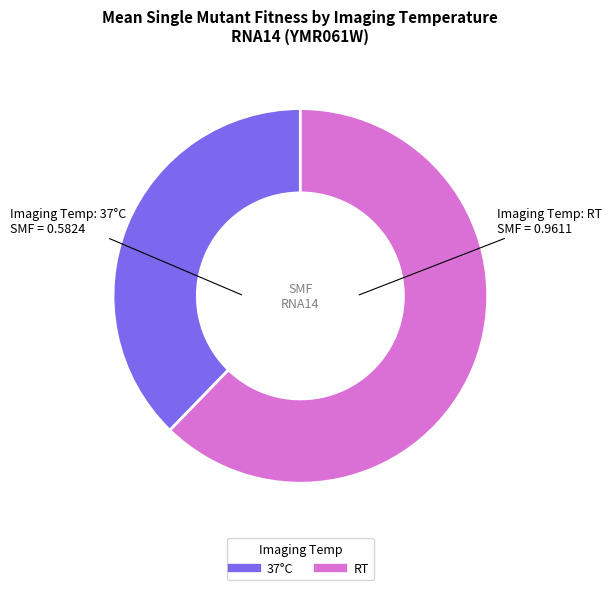

Does any single category account for the majority?

Yes